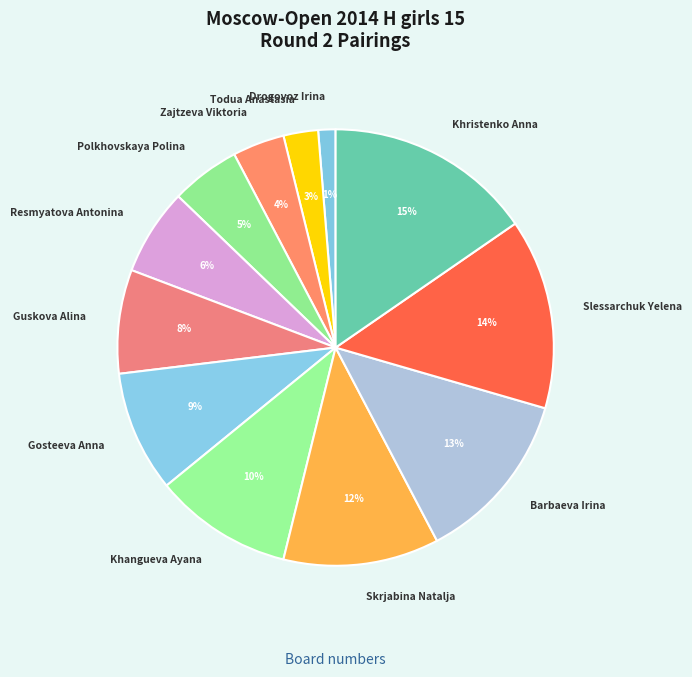

Between Khristenko Anna and Resmyatova Antonina, which is larger?

Khristenko Anna